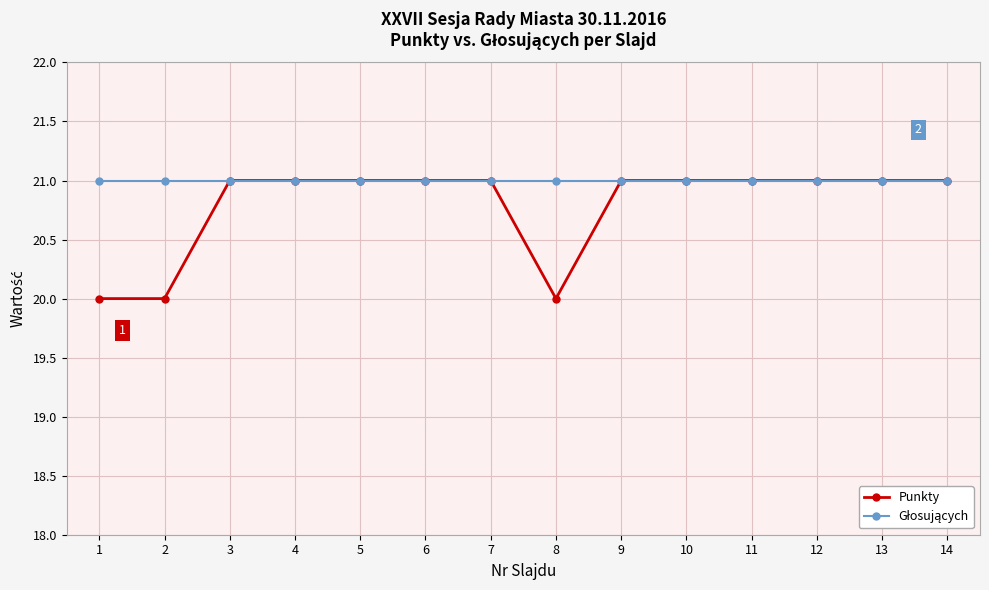

The Punkty series shows 27 at 1. True or false?

False